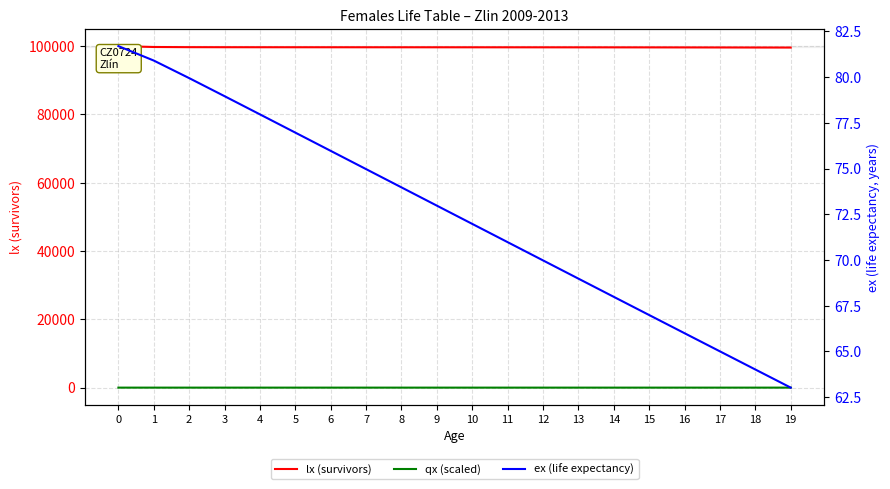

Reading left to right, list all the values displayed in this chart.

lx (survivors): 100000.0	99742.9	99692.5	99676.7	99669.9	99666.0	99663.0	99660.5	99657.9	99655.3	99652.4	99649.1	99645.2	99640.3	99634.1	99626.0	99616.0	99603.9	99590.3	99576.0
qx (scaled): 0.1	0.0	0.0	0.0	0.0	0.0	0.0	0.0	0.0	0.0	0.0	0.0	0.0	0.0	0.0	0.0	0.0	0.0	0.0	0.0
ex (life expectancy): 81.7	80.9	79.9	79.0	78.0	77.0	76.0	75.0	74.0	73.0	72.0	71.0	70.0	69.0	68.0	67.0	66.0	65.0	64.0	63.0